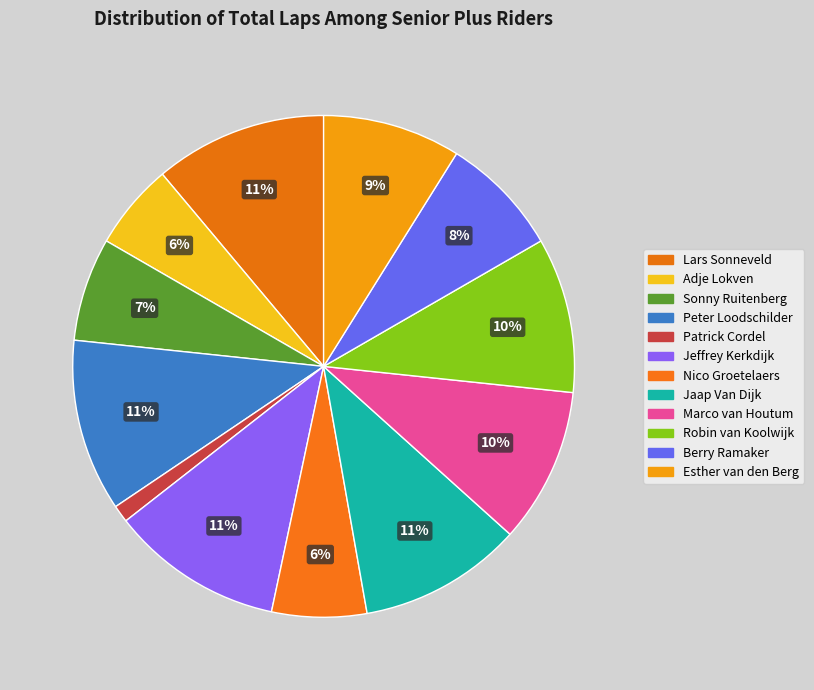

Count the number of slices in the pie.

12